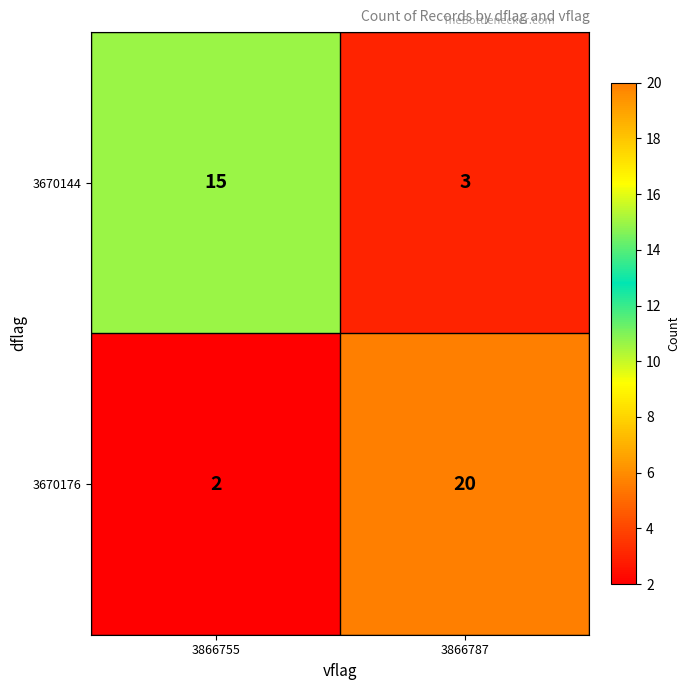

What is the total value across all series at 3866787?

23